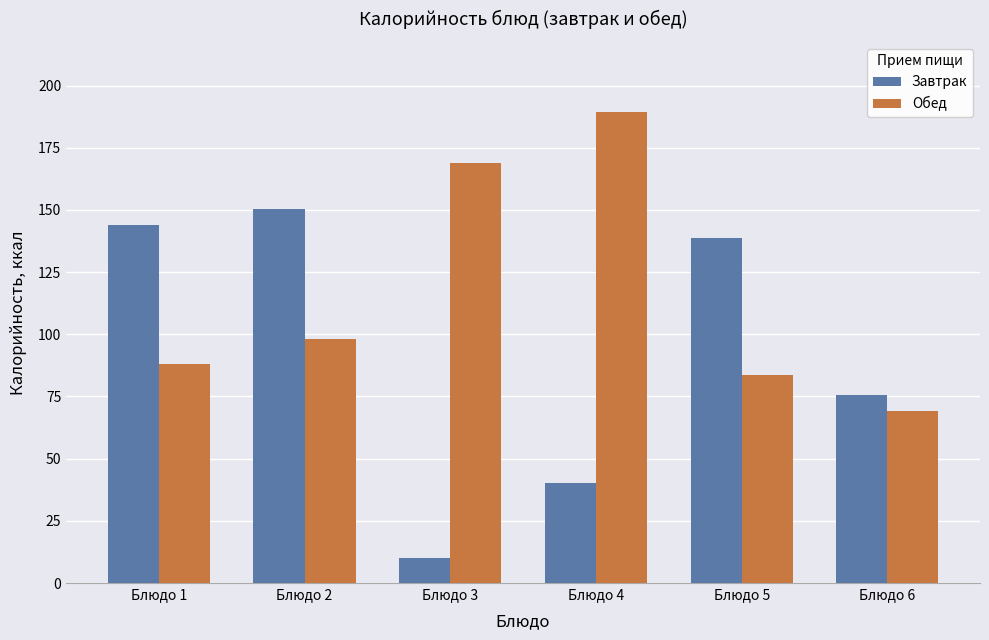

At how many categories does at least one series exceed 176?

1